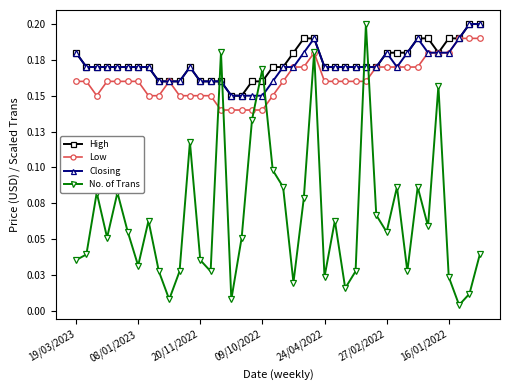

Does the chart have visible grid lines?

No